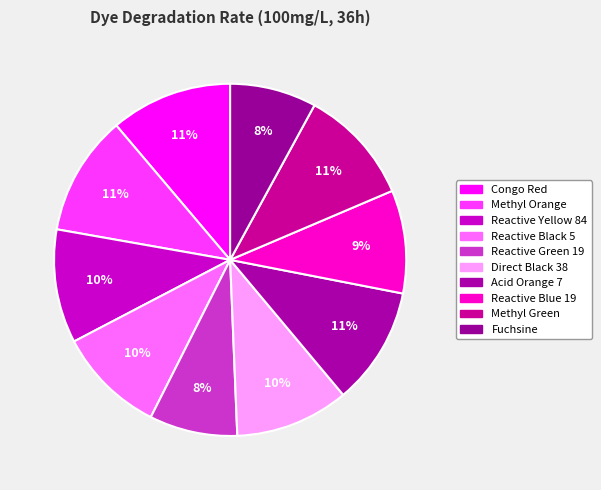

How many segments does this pie chart have?

10